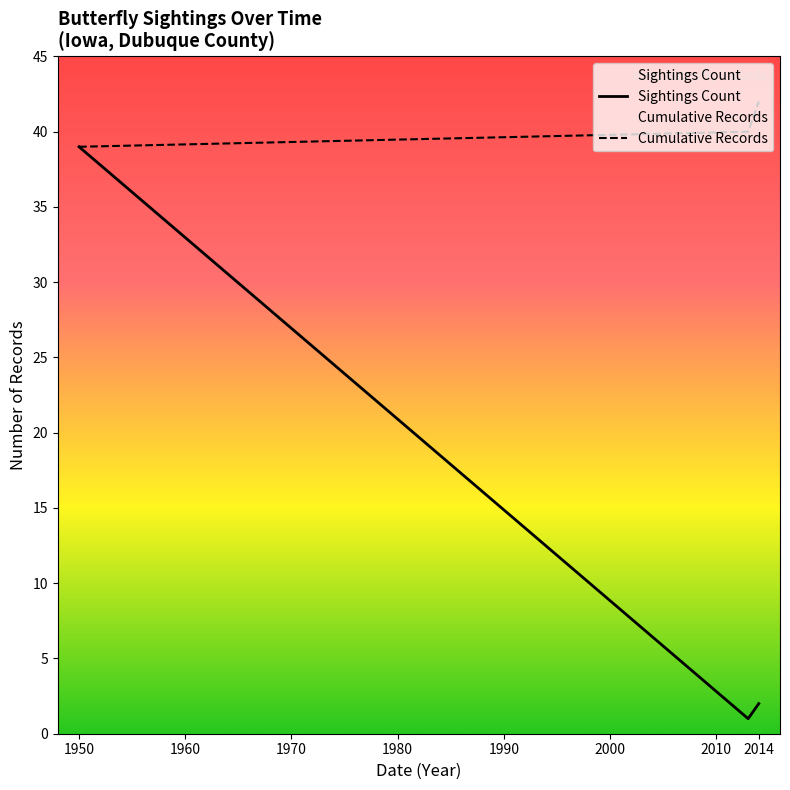

At how many categories does at least one series exceed 38?

3